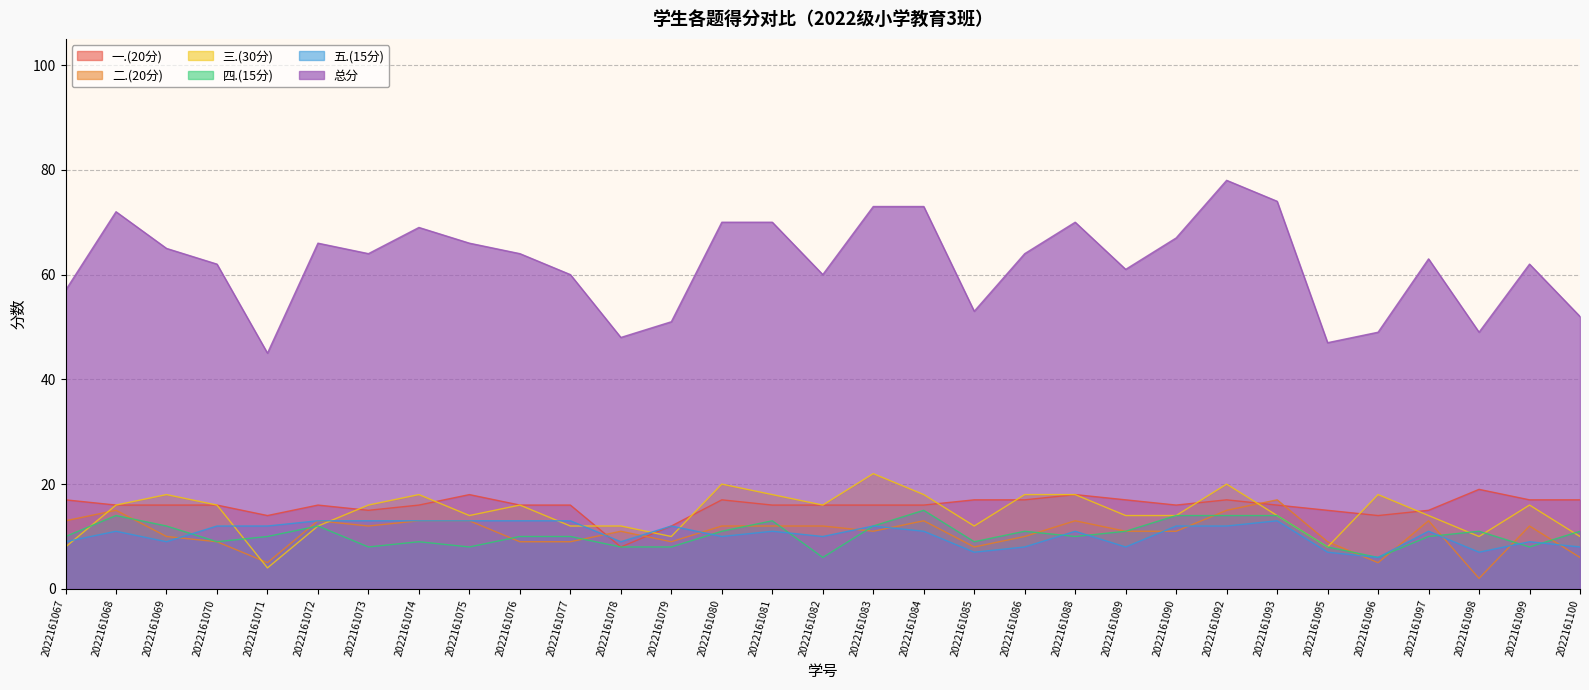

Between 2022161070 and 2022161083, which is larger?

2022161070